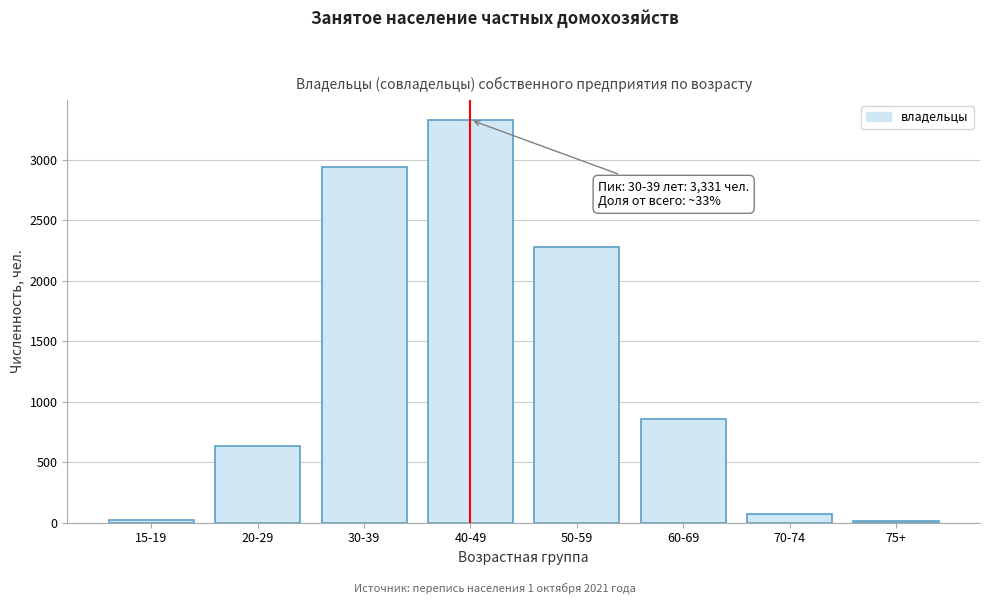

What is the sum of all values?

10144